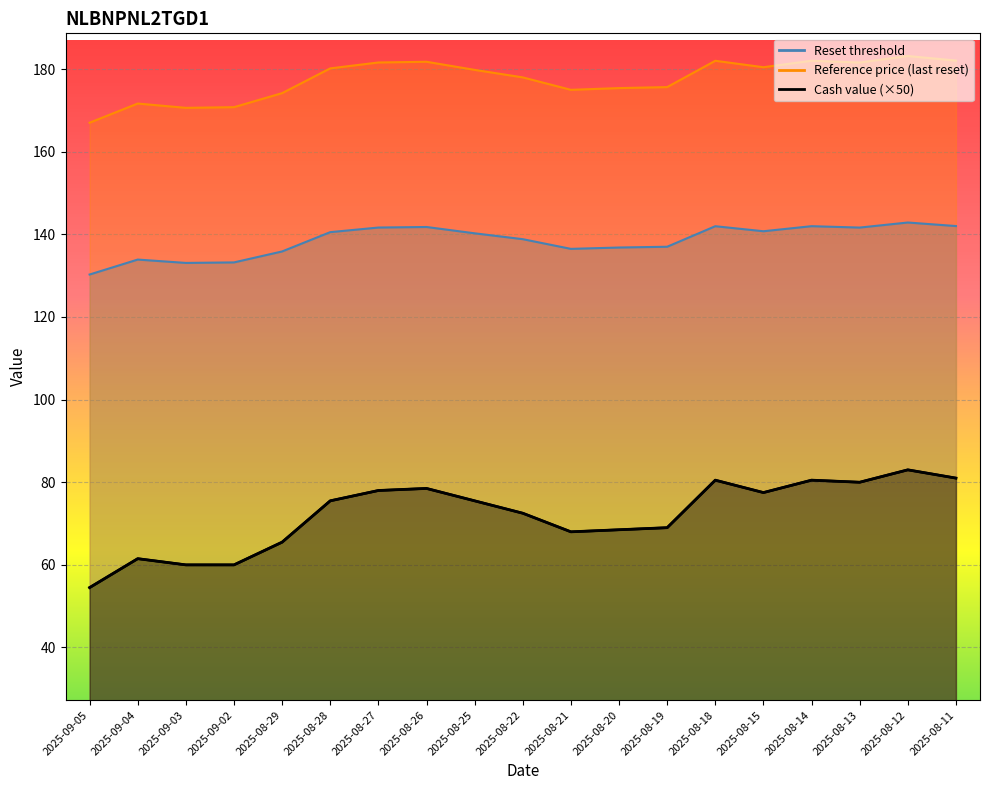

Reading left to right, transcribe all the data shown in this chart.

2025-09-05=54.5	2025-09-04=61.5	2025-09-03=60.0	2025-09-02=60.0	2025-08-29=65.5	2025-08-28=75.5	2025-08-27=78.0	2025-08-26=78.5	2025-08-25=75.5	2025-08-22=72.5	2025-08-21=68.0	2025-08-20=68.5	2025-08-19=69.0	2025-08-18=80.5	2025-08-15=77.5	2025-08-14=80.5	2025-08-13=80.0	2025-08-12=83.0	2025-08-11=81.0